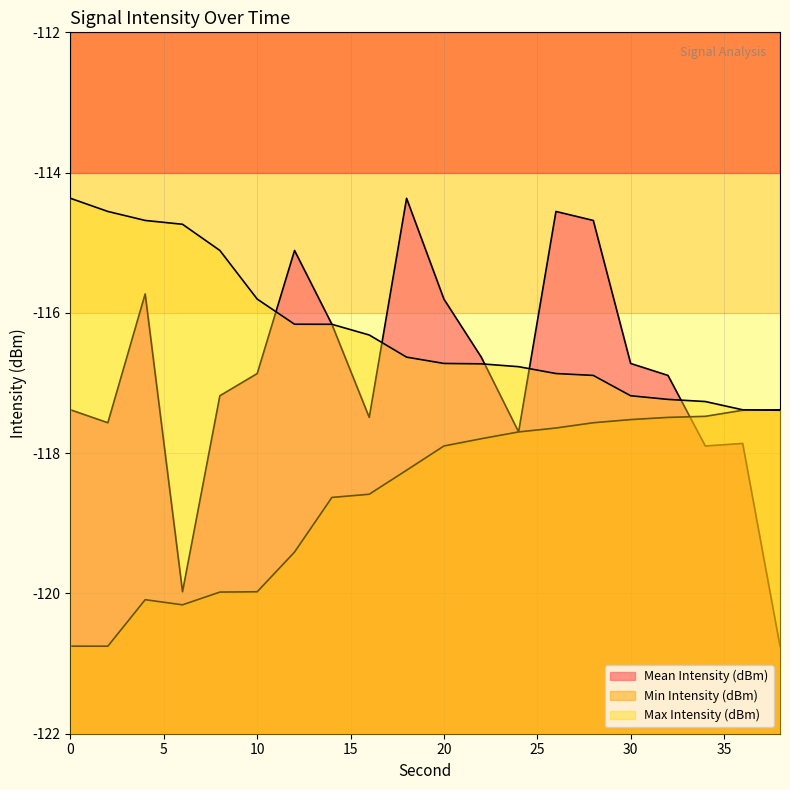

Reading right to left, list all the values displayed in this chart.

Mean Intensity (dBm): 38=-120.8	36=-117.9	34=-117.9	32=-116.9	30=-116.7	28=-114.7	26=-114.6	24=-117.7	22=-116.6	20=-115.8	18=-114.4	16=-117.5	14=-116.2	12=-115.1	10=-116.9	8=-117.2	6=-120.0	4=-115.7	2=-117.6	0=-117.4
Min Intensity (dBm): 38=-117.4	36=-117.4	34=-117.5	32=-117.5	30=-117.5	28=-117.6	26=-117.6	24=-117.7	22=-117.8	20=-117.9	18=-118.2	16=-118.6	14=-118.6	12=-119.4	10=-120.0	8=-120.0	6=-120.2	4=-120.1	2=-120.8	0=-120.8
Max Intensity (dBm): 38=-117.4	36=-117.4	34=-117.3	32=-117.2	30=-117.2	28=-116.9	26=-116.9	24=-116.8	22=-116.7	20=-116.7	18=-116.6	16=-116.3	14=-116.2	12=-116.2	10=-115.8	8=-115.1	6=-114.7	4=-114.7	2=-114.6	0=-114.4